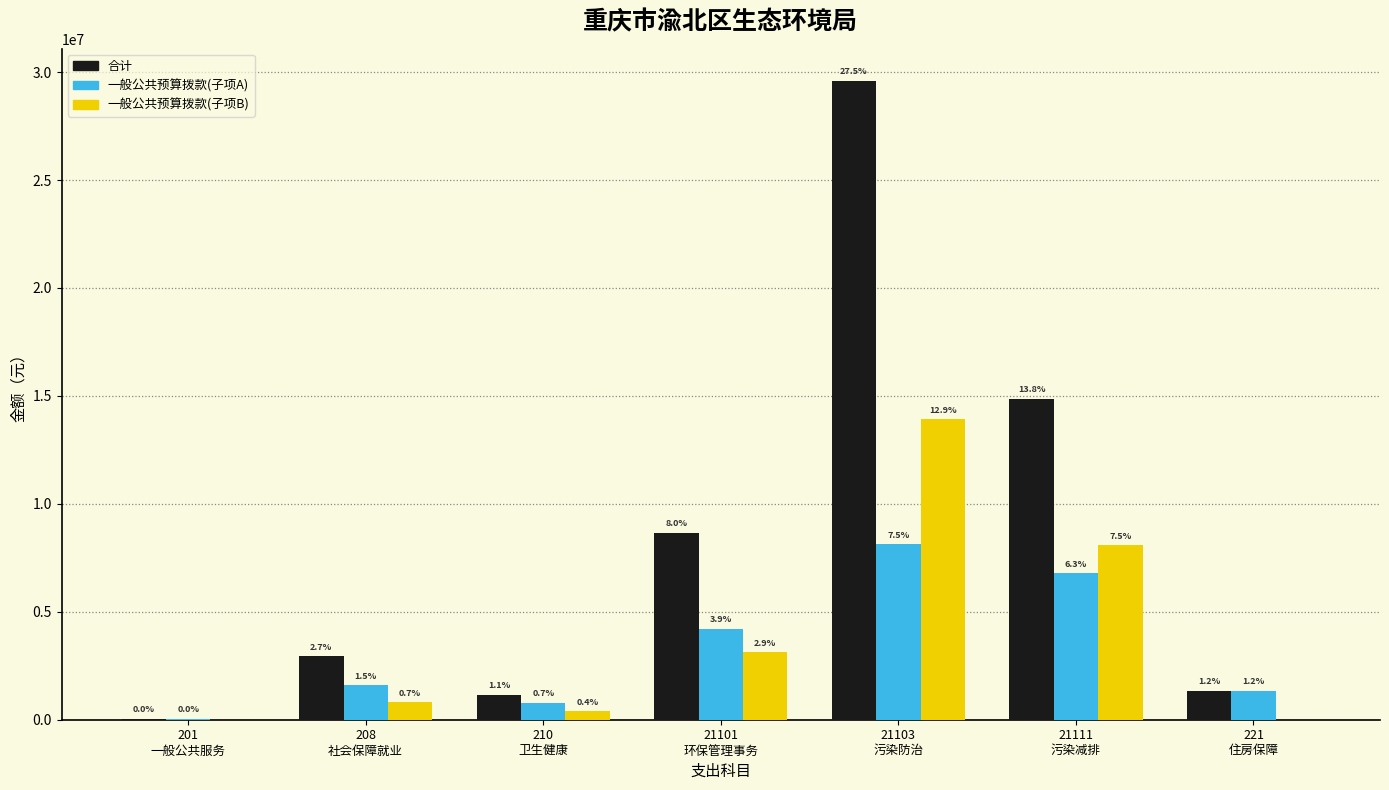

Are the bars horizontal?

No